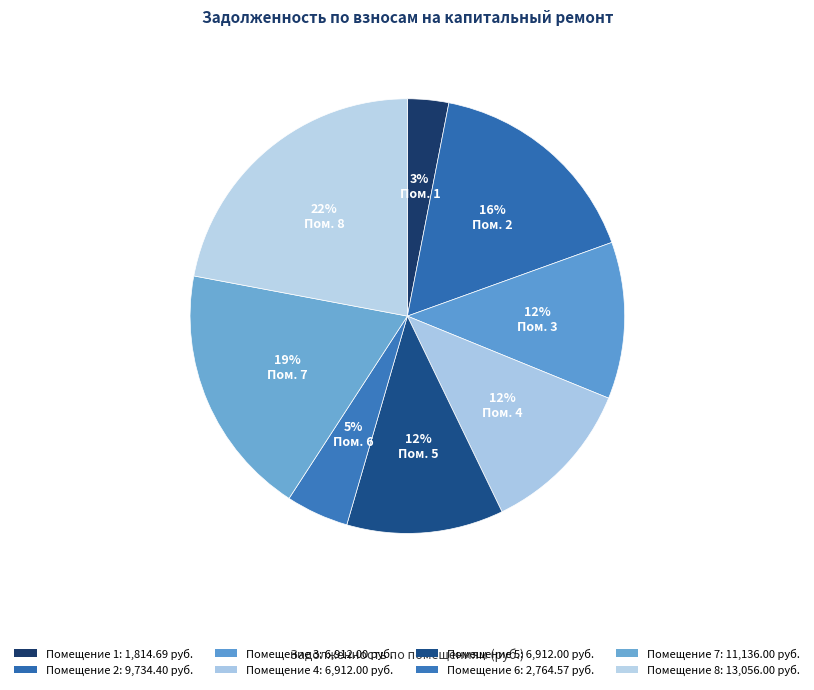

Count the number of slices in the pie.

8